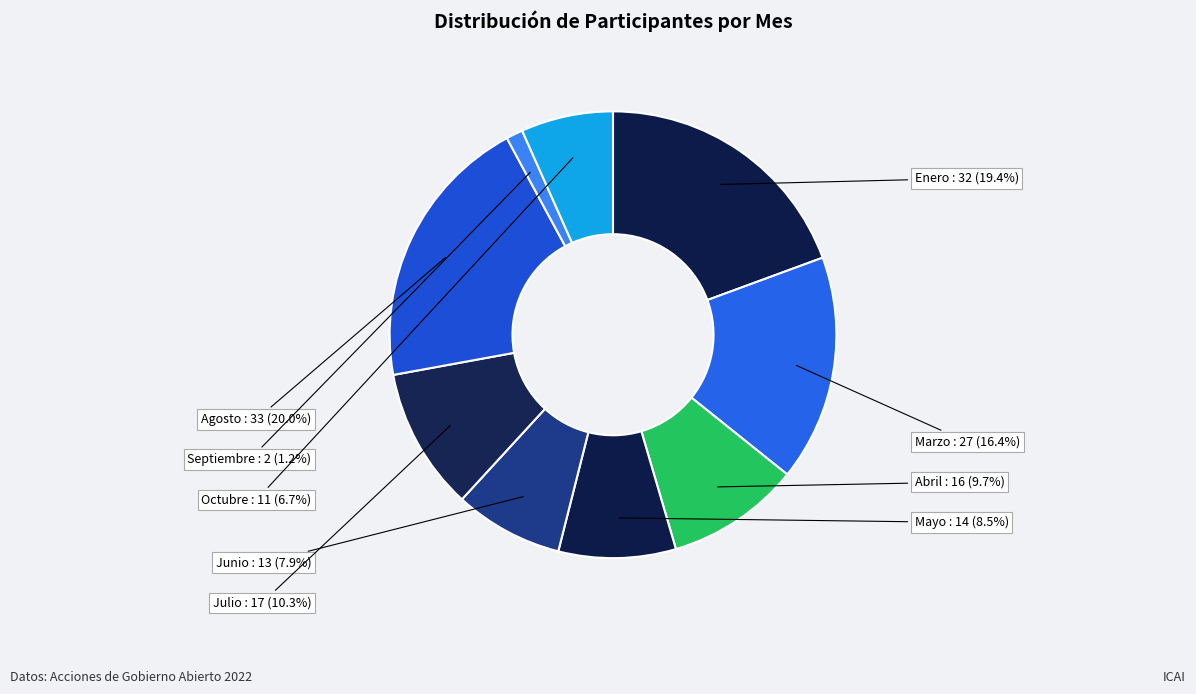

To the nearest percent, what is the average slice percentage?

11%